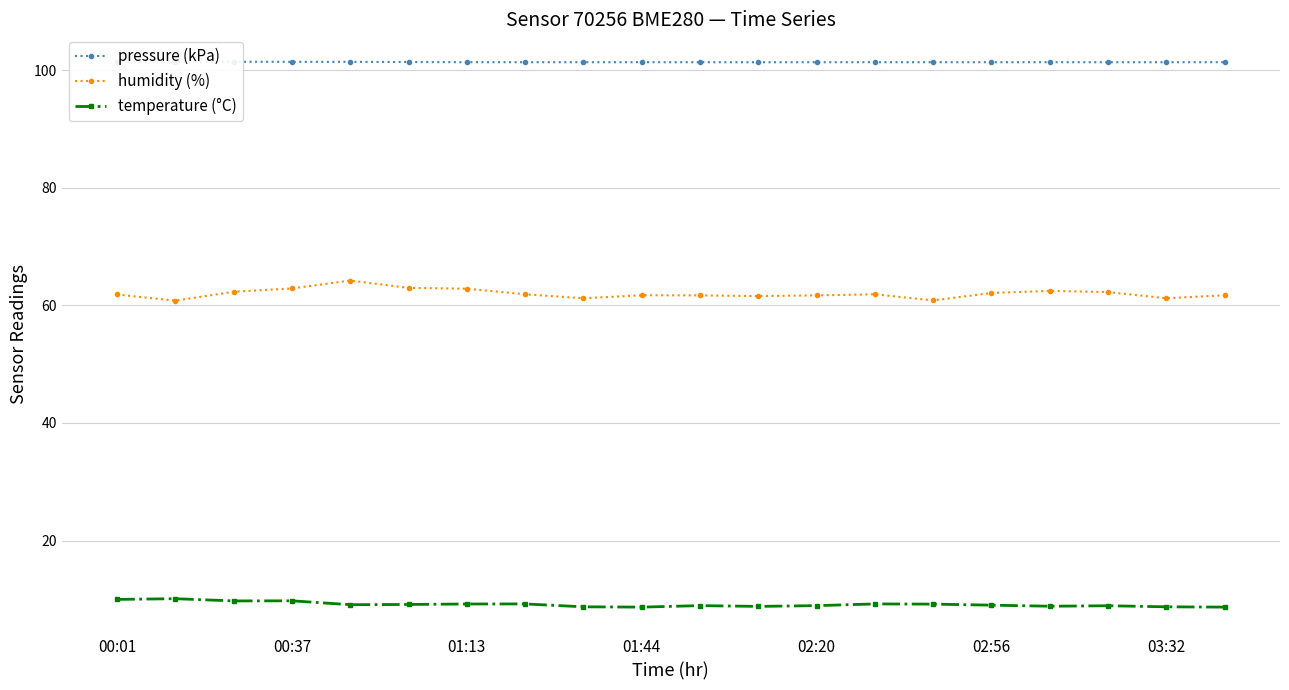

How many lines are shown in the chart?

3